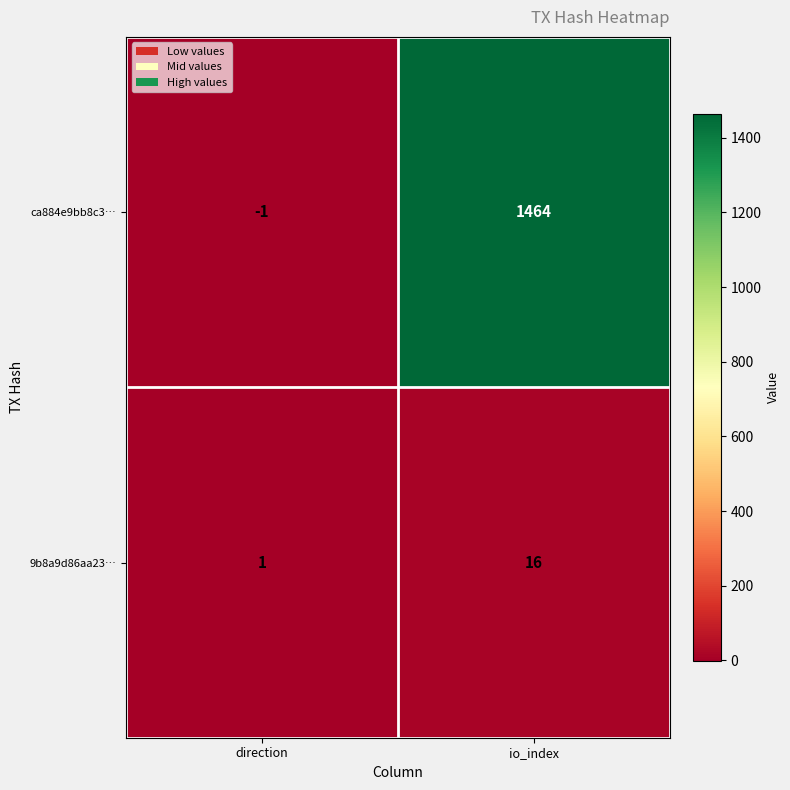

What is the difference between the highest and lowest values at io_index?

1448